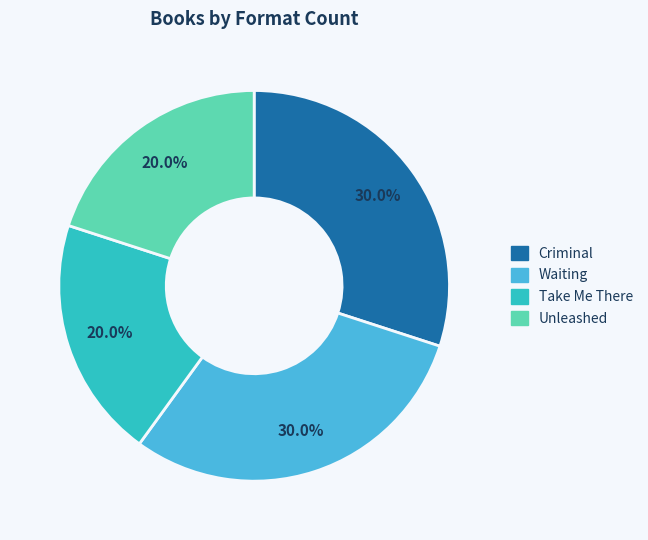

How much of the chart is everything except Criminal?

70.0%